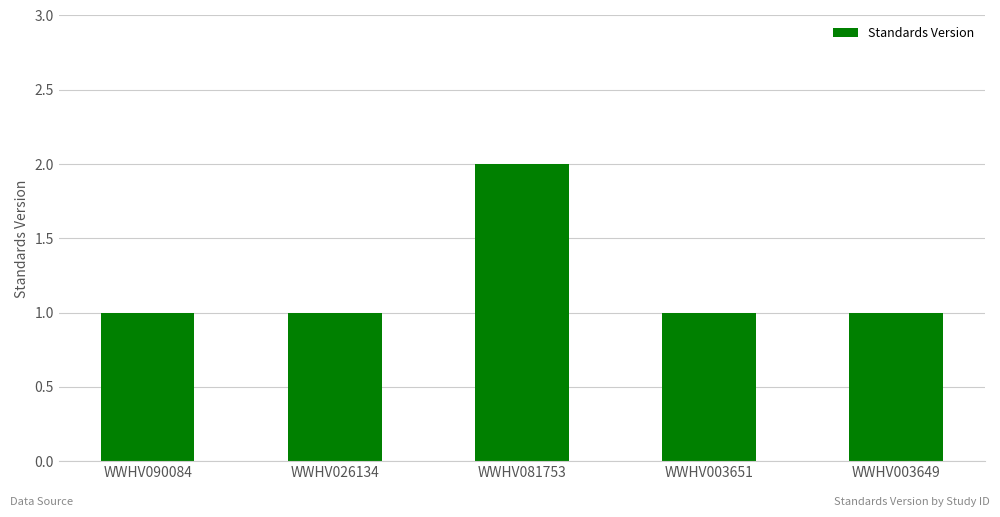

At which category does the chart reach its peak across all series?

WWHV081753